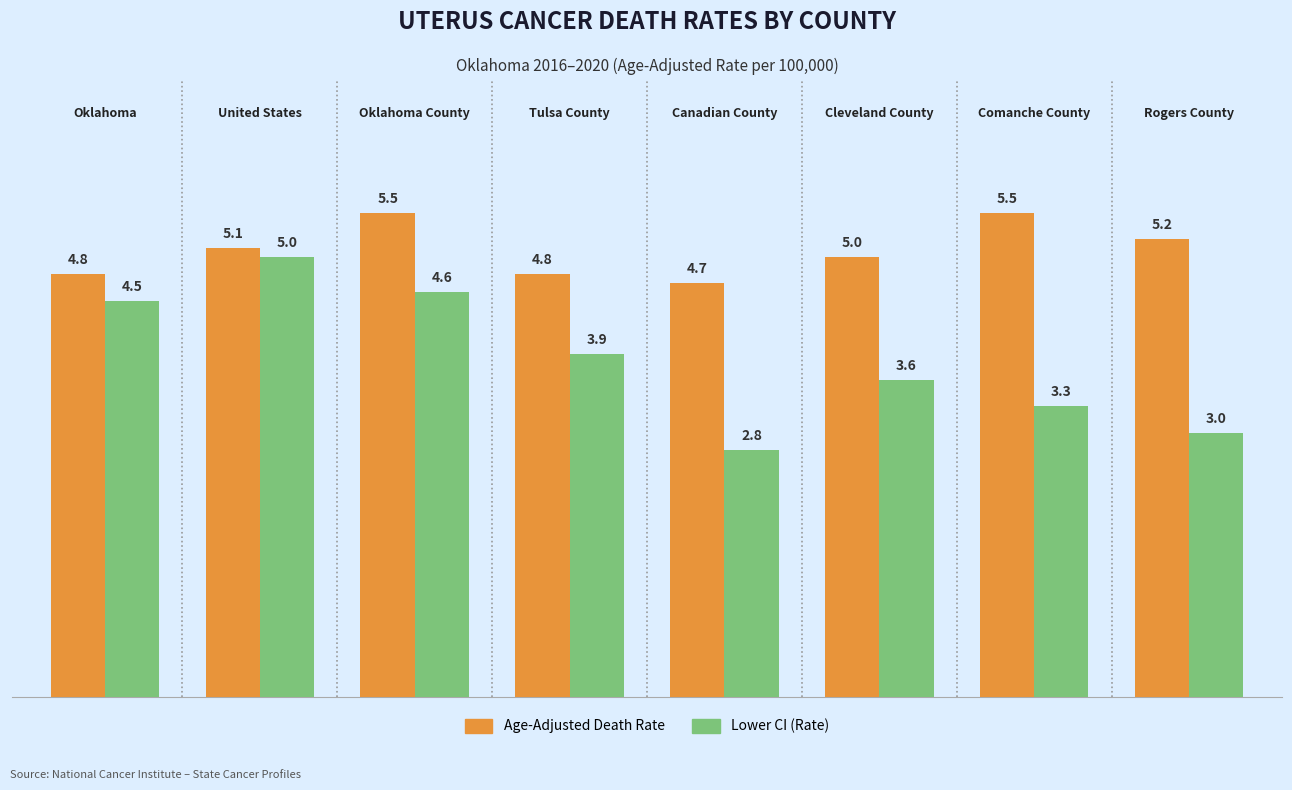

Reading left to right, what are all the values shown in this chart?

Age-Adjusted Death Rate: 4.8	5.1	5.5	4.8	4.7	5.0	5.5	5.2
Lower CI (Rate): 4.5	5.0	4.6	3.9	2.8	3.6	3.3	3.0